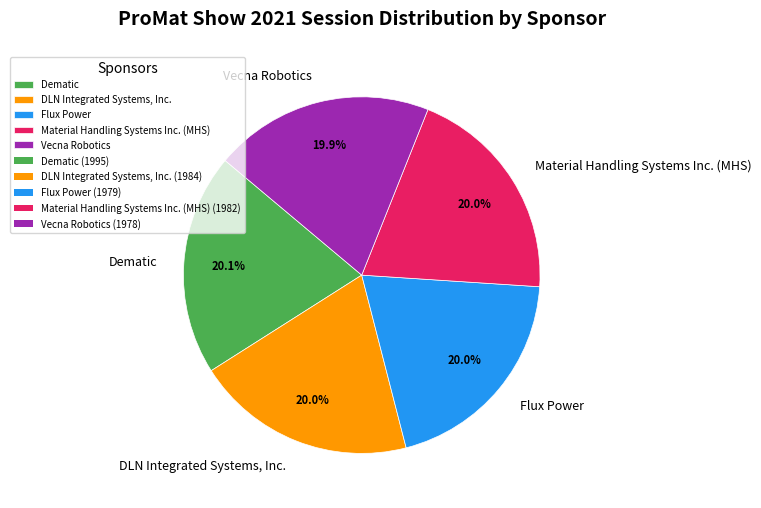

Combined, what portion of the pie is Vecna Robotics and Material Handling Systems Inc. (MHS)?

39.9%